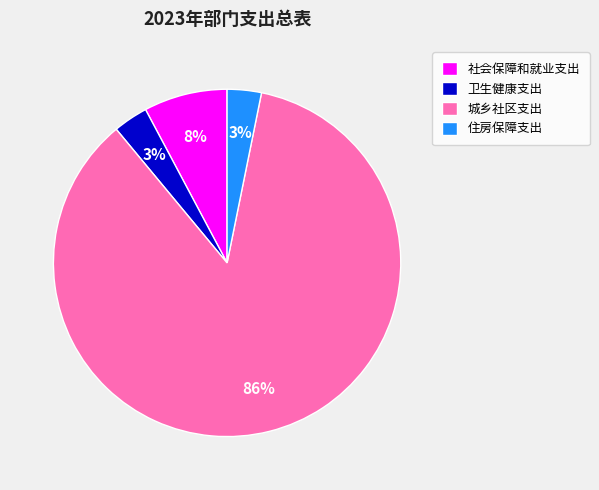

To the nearest percent, what percentage of the pie is 城乡社区支出?

86%